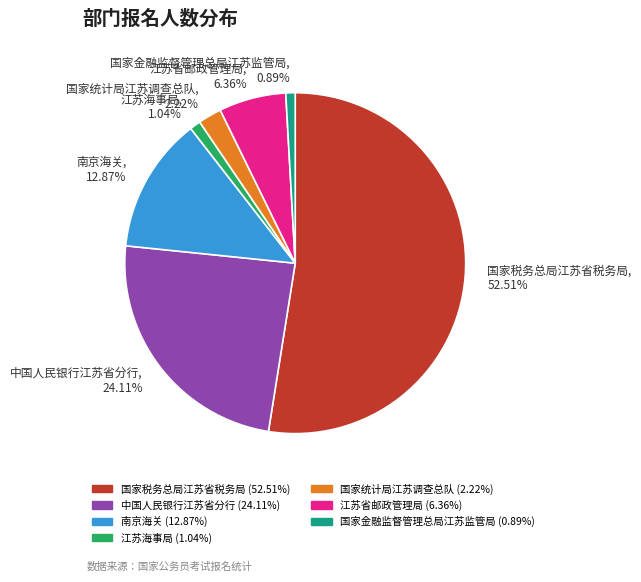

To the nearest percent, what is the difference between the largest and smallest slice percentages?

52%